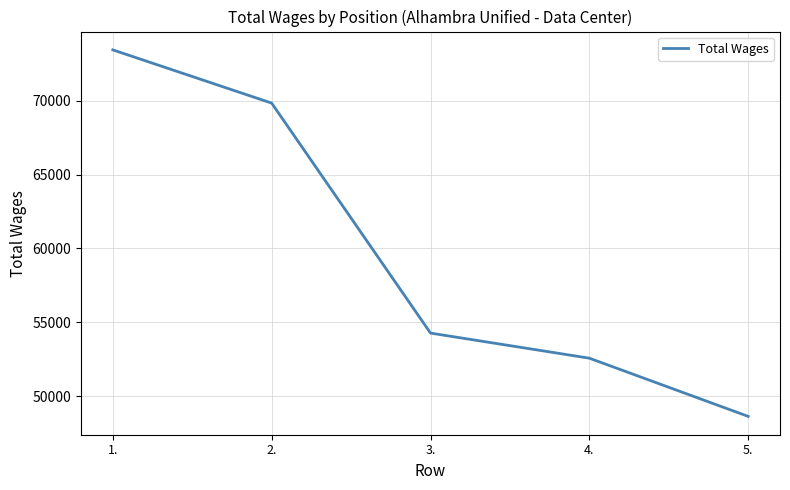

List the labels in order of value, smallest first.

5., 4., 3., 2., 1.